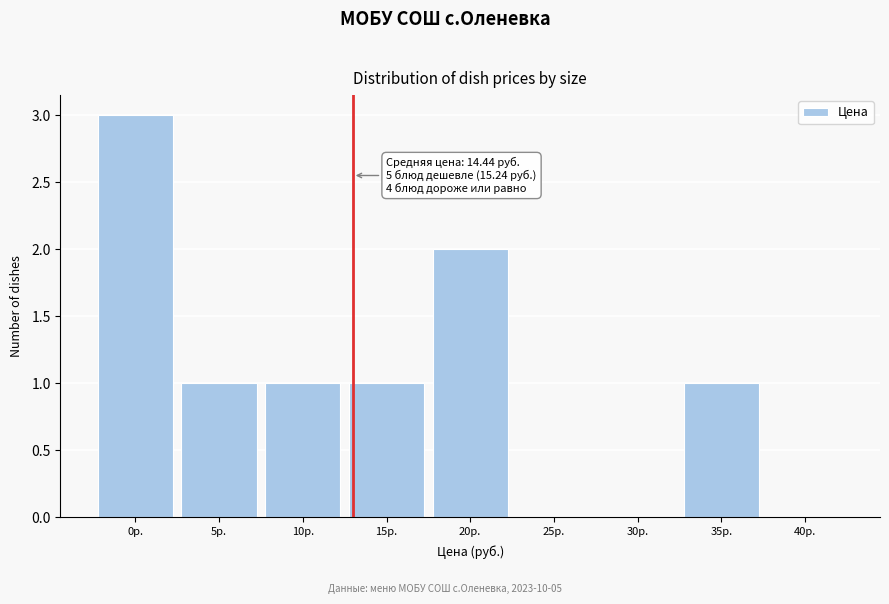

Reading left to right, transcribe all the data shown in this chart.

0р.=3	5р.=1	10р.=1	15р.=1	20р.=2	25р.=0	30р.=0	35р.=1	40р.=0